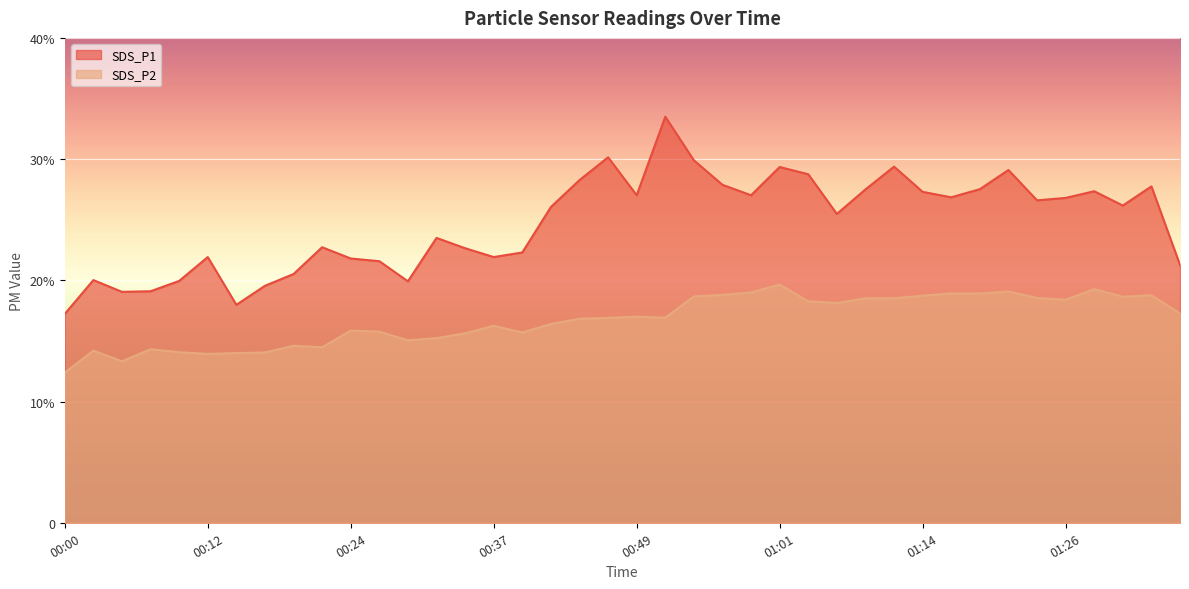

Which has a higher value, 01:11 or 01:29?

01:11